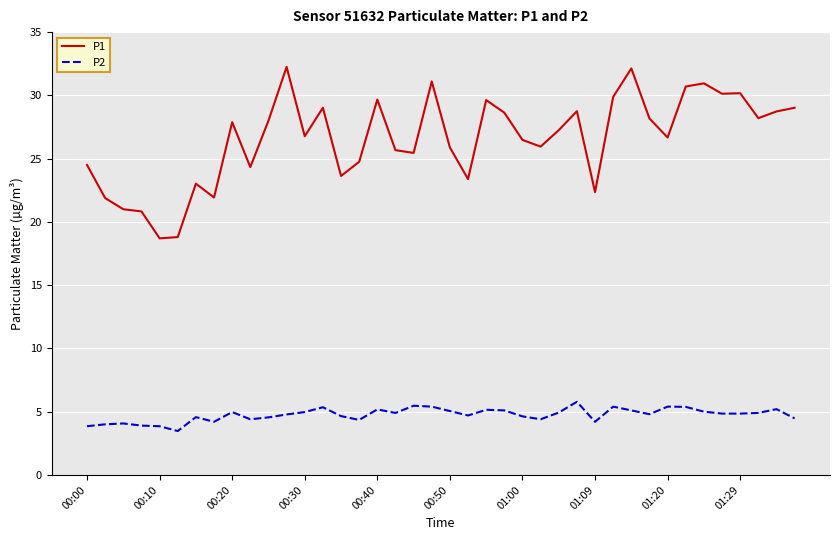

What are all the series names shown in the legend?

P1, P2